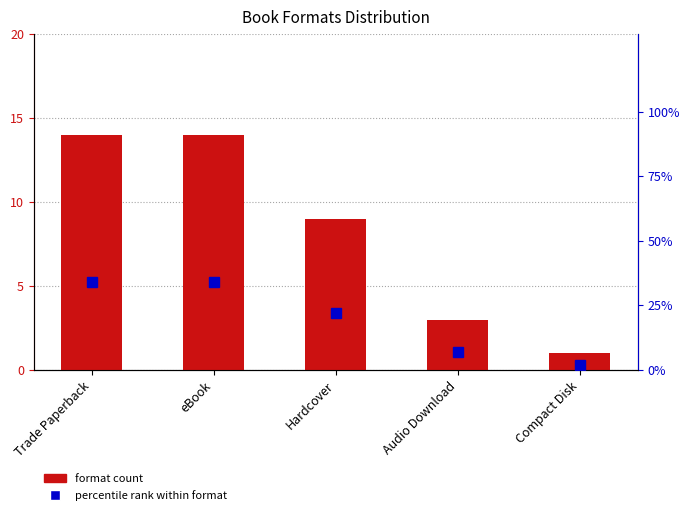

Rank the categories by format count value from lowest to highest.

Compact Disk, Audio Download, Hardcover, Trade Paperback, eBook